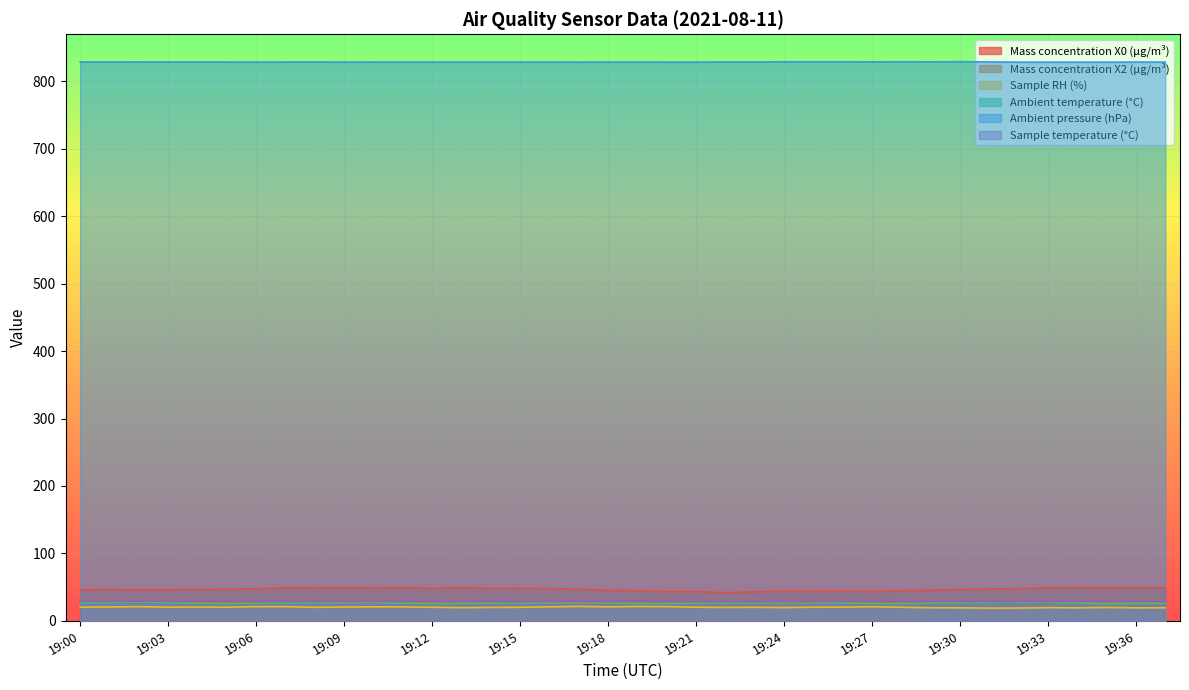

Which has a higher value, 19:36 or 19:08?

19:36